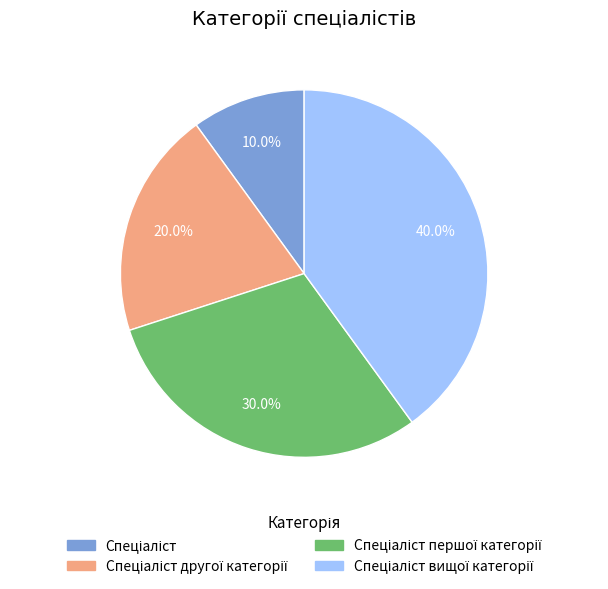

Does any single category account for the majority?

No